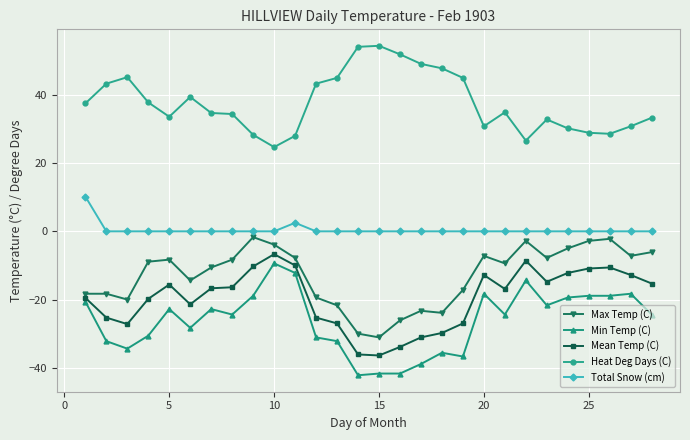

What is the lowest value of the Mean Temp (C) series?

-36.4